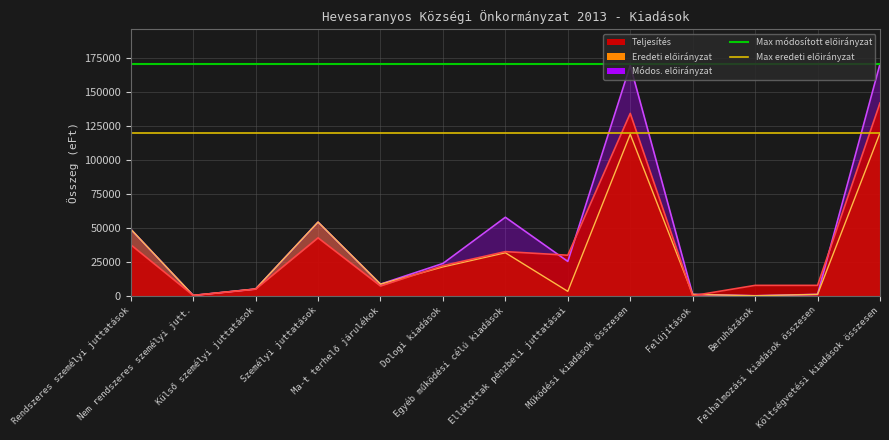

Where is Max eredeti előirányzat nearest to the value 120080?

Rendszeres személyi juttatások